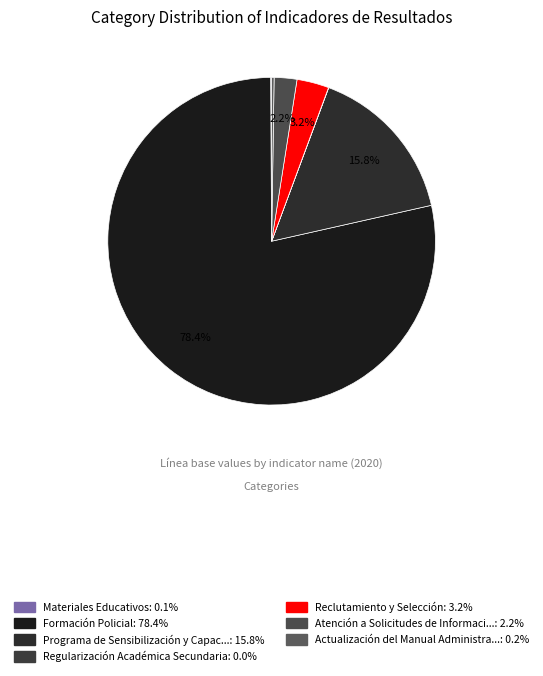

Which category has the biggest portion of the pie?

Formación Policial